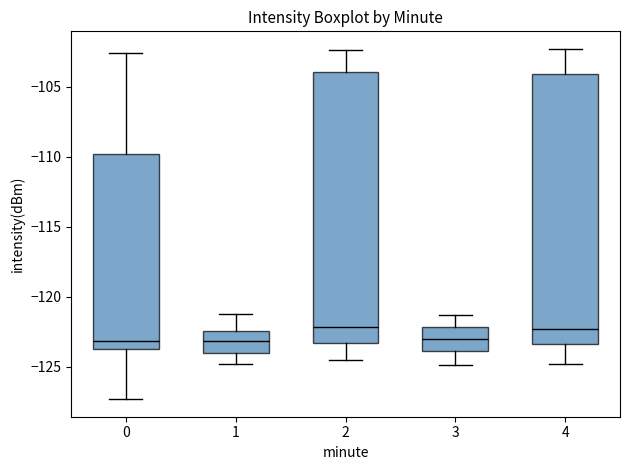

Where is the lower edge of the box at x = 3 on the y-axis? The values are not printed on the chart, so give them approximately, as read against the axis.

-124.0